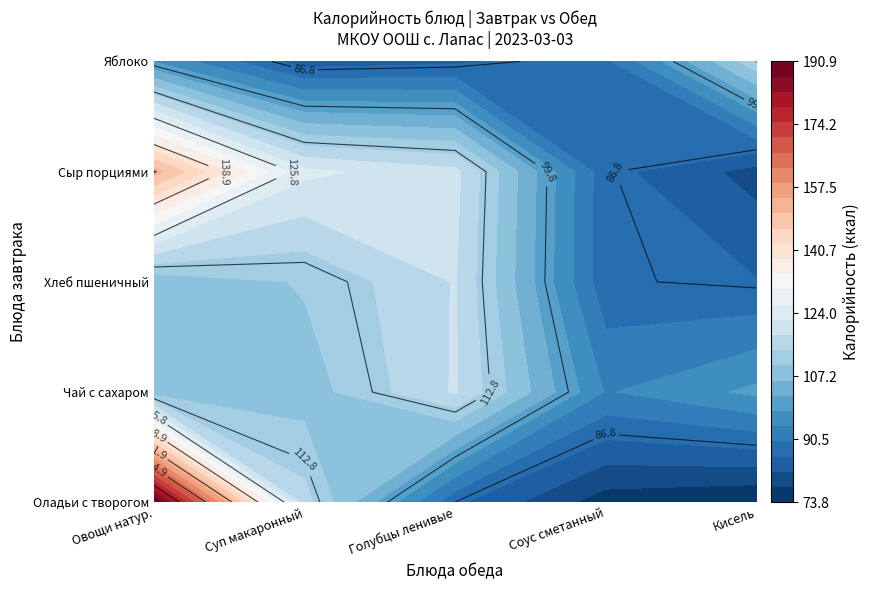

The Хлеб пшеничный (обед) series shows 41.8 at 2. True or false?

False